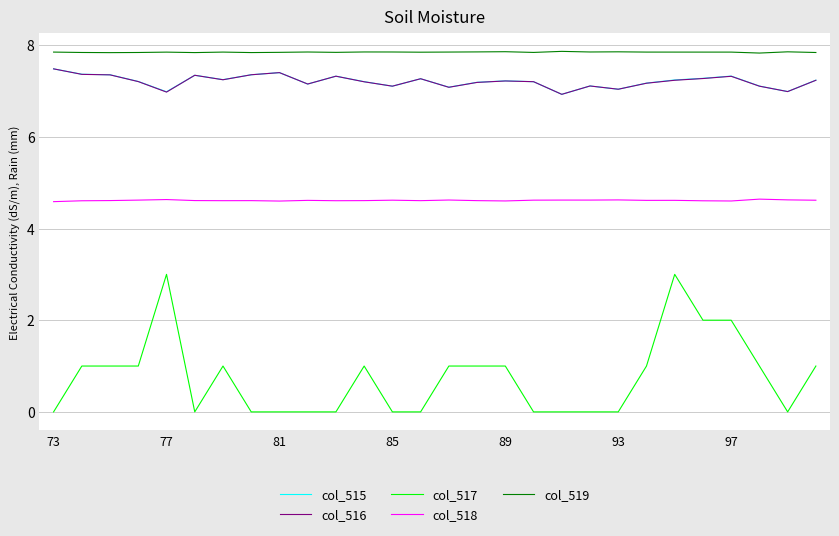

True or false: col_518 and col_519 cross at least once.

False